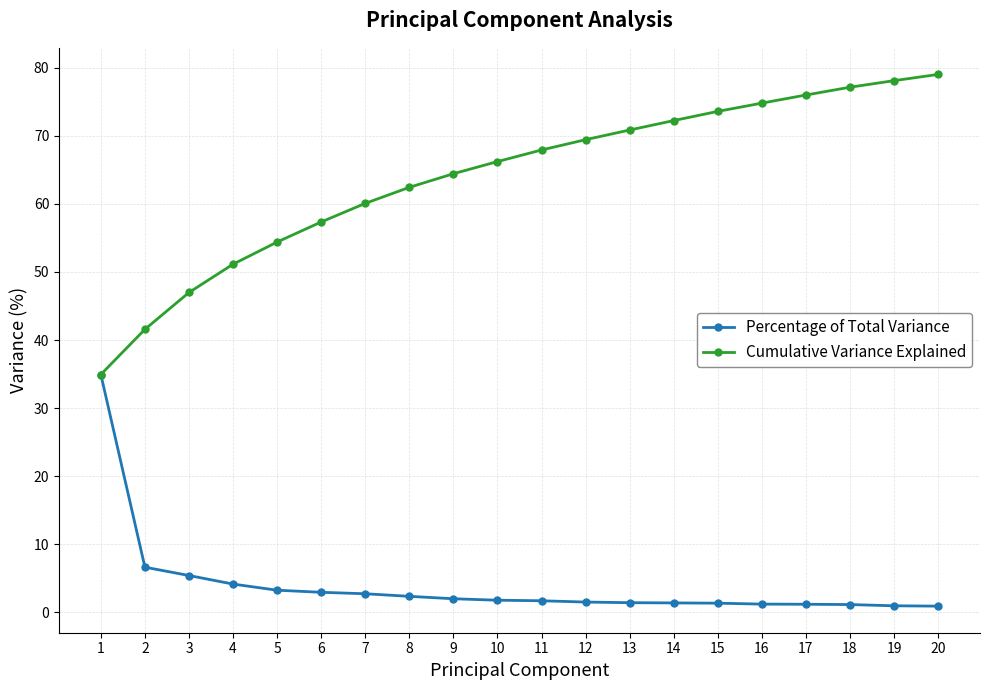

Rank the series by their average value, from lowest to highest.

Percentage of Total Variance, Cumulative Variance Explained